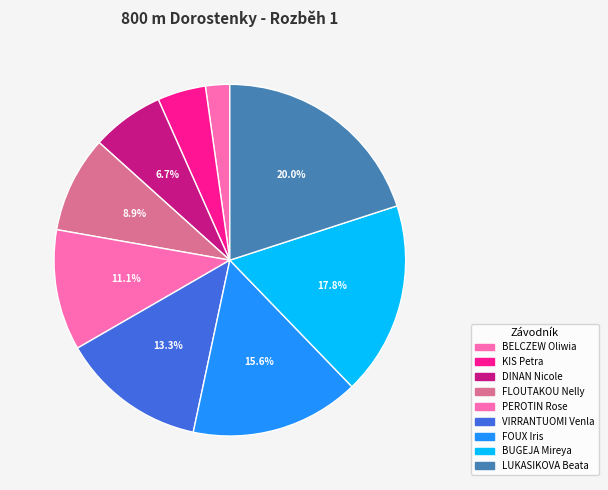

How many segments does this pie chart have?

9